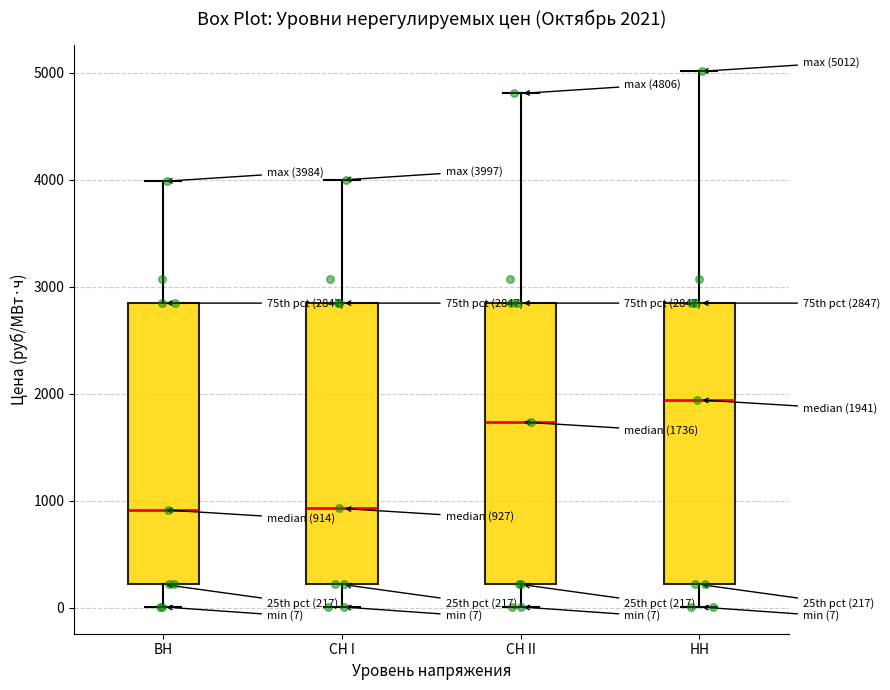

Which box's median line is the highest?

НН